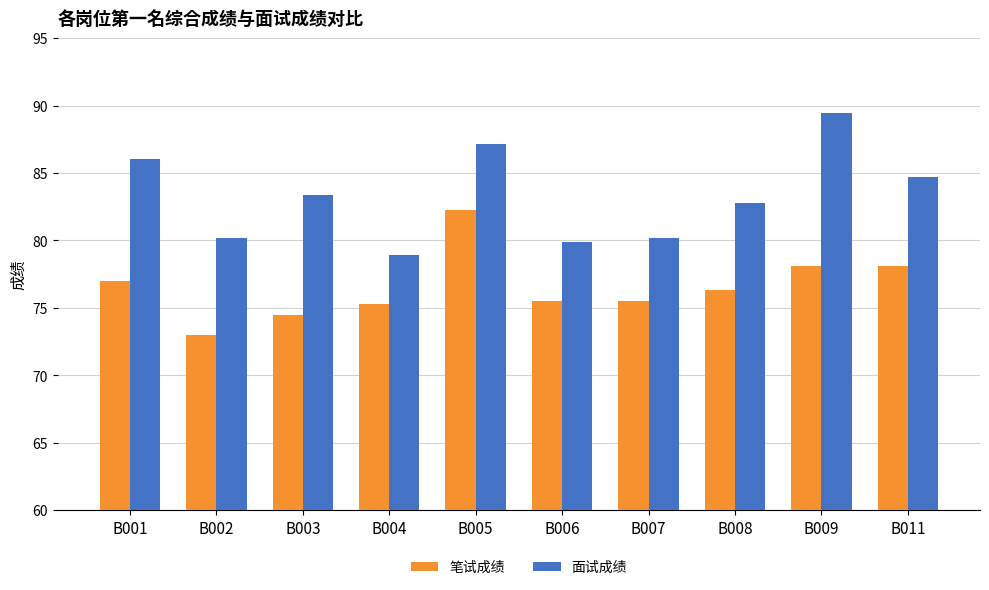

How many data points in 面试成绩 are above 83?

5